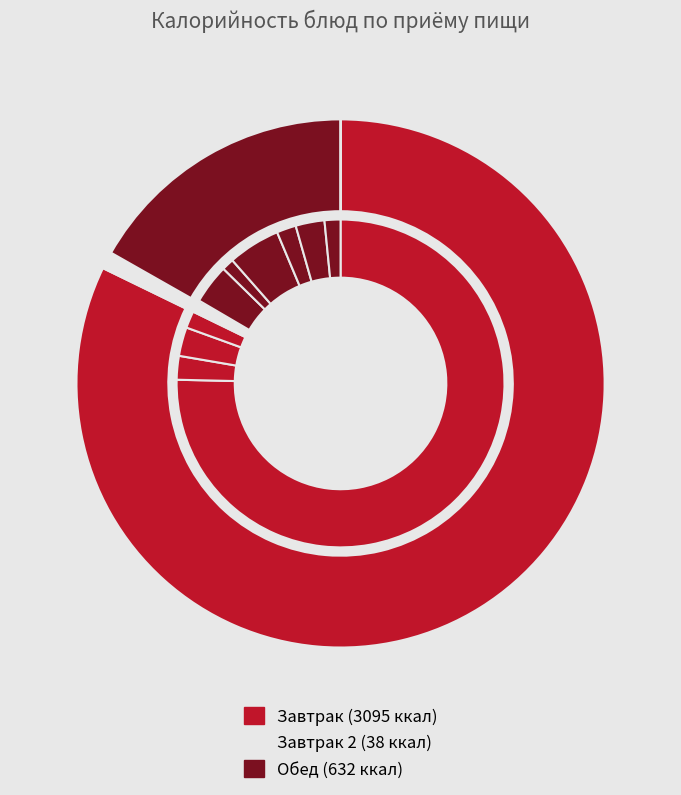

What percentage is the кофейный напиток slice, to the nearest percent?

2%